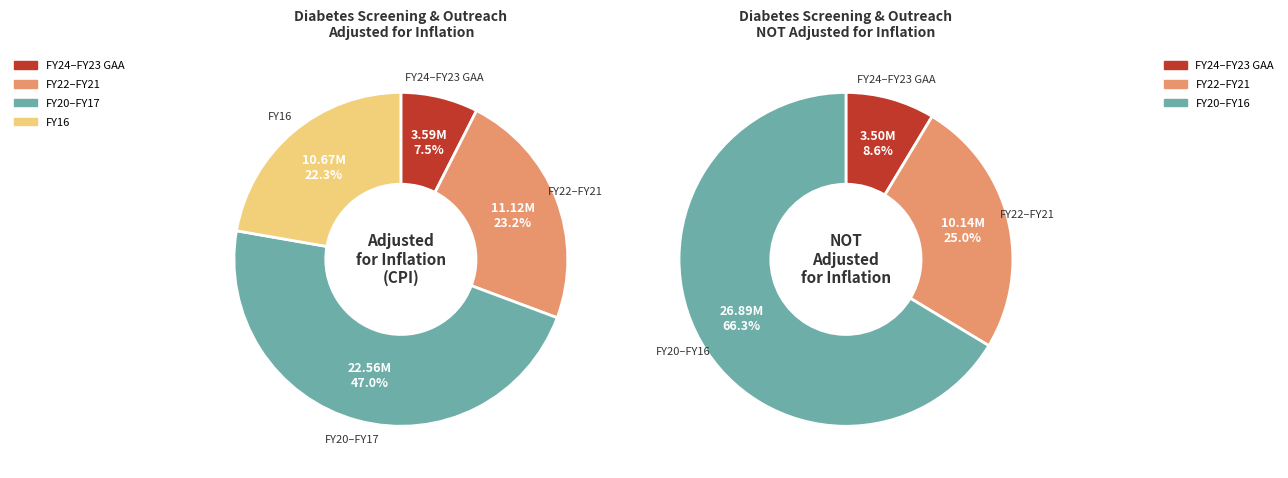

How much of the chart is everything except FY17?

90.5%